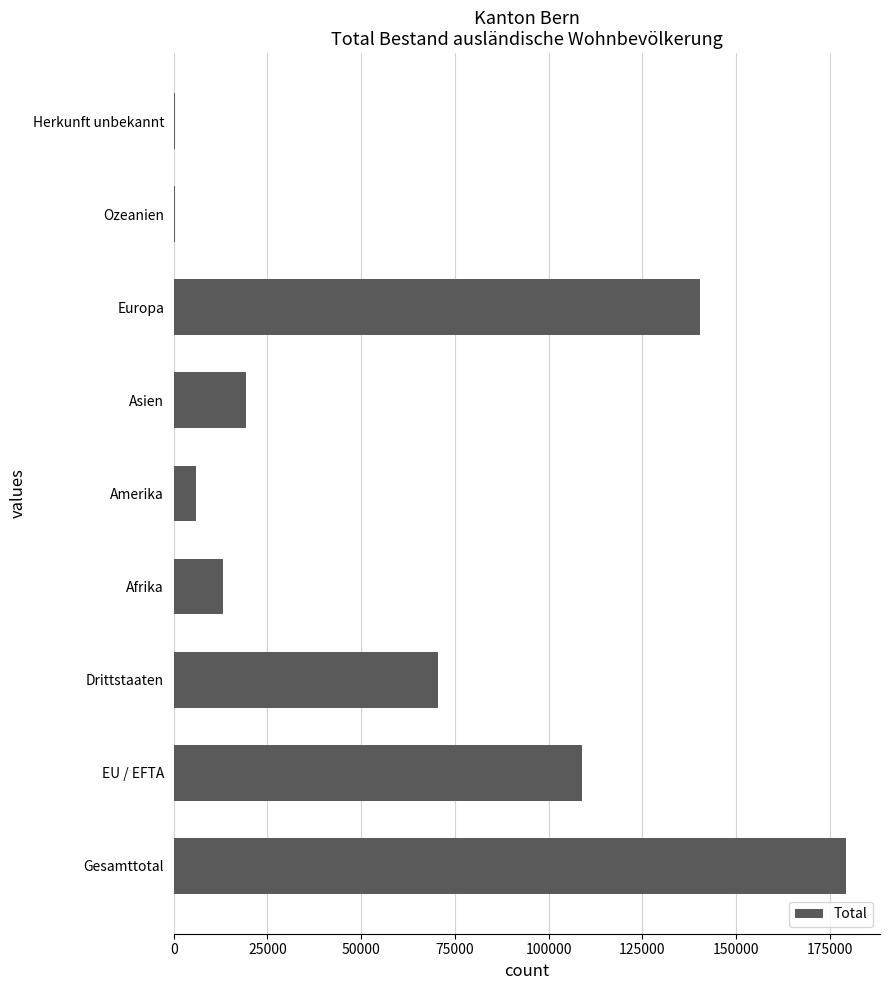

Are the bars horizontal?

Yes